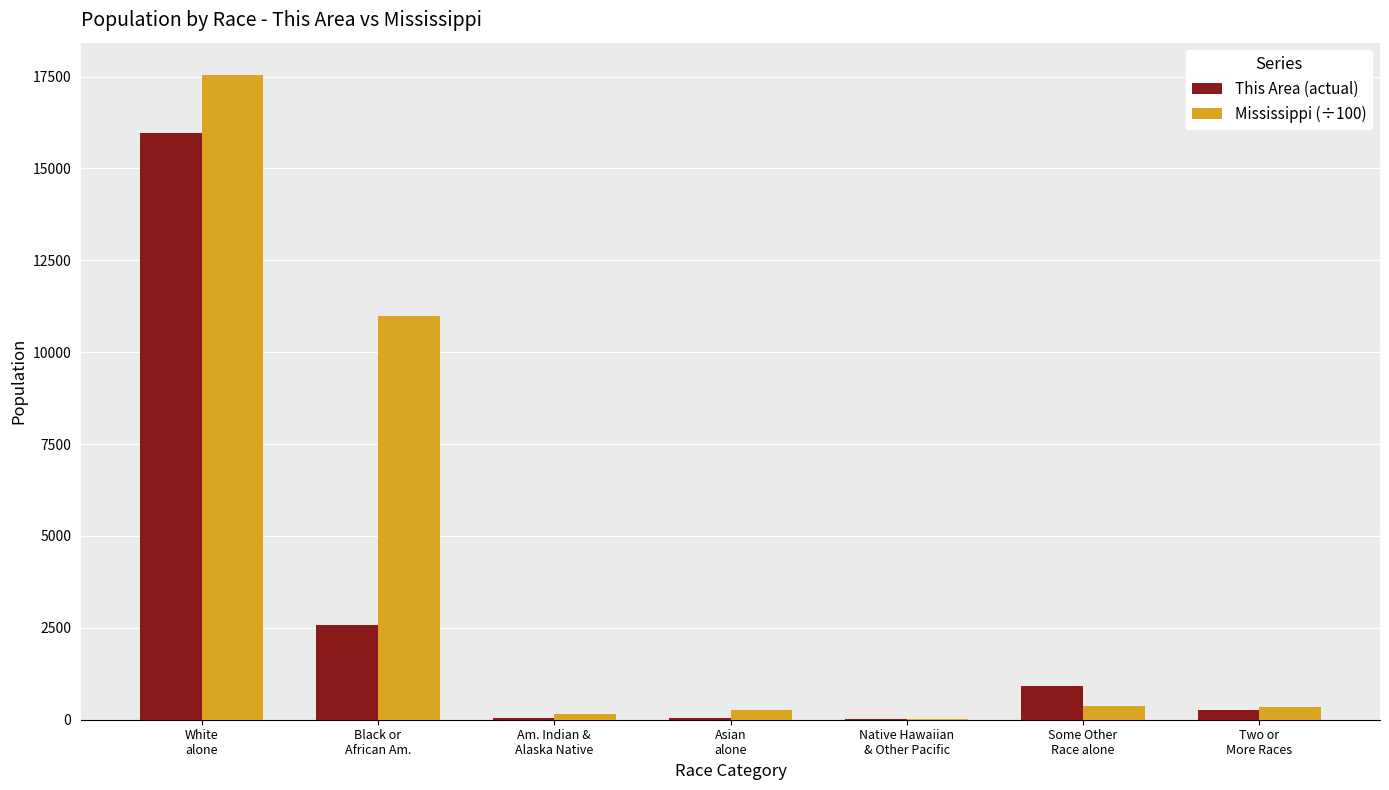

What is the sum of all This Area (actual) values?

19788.0